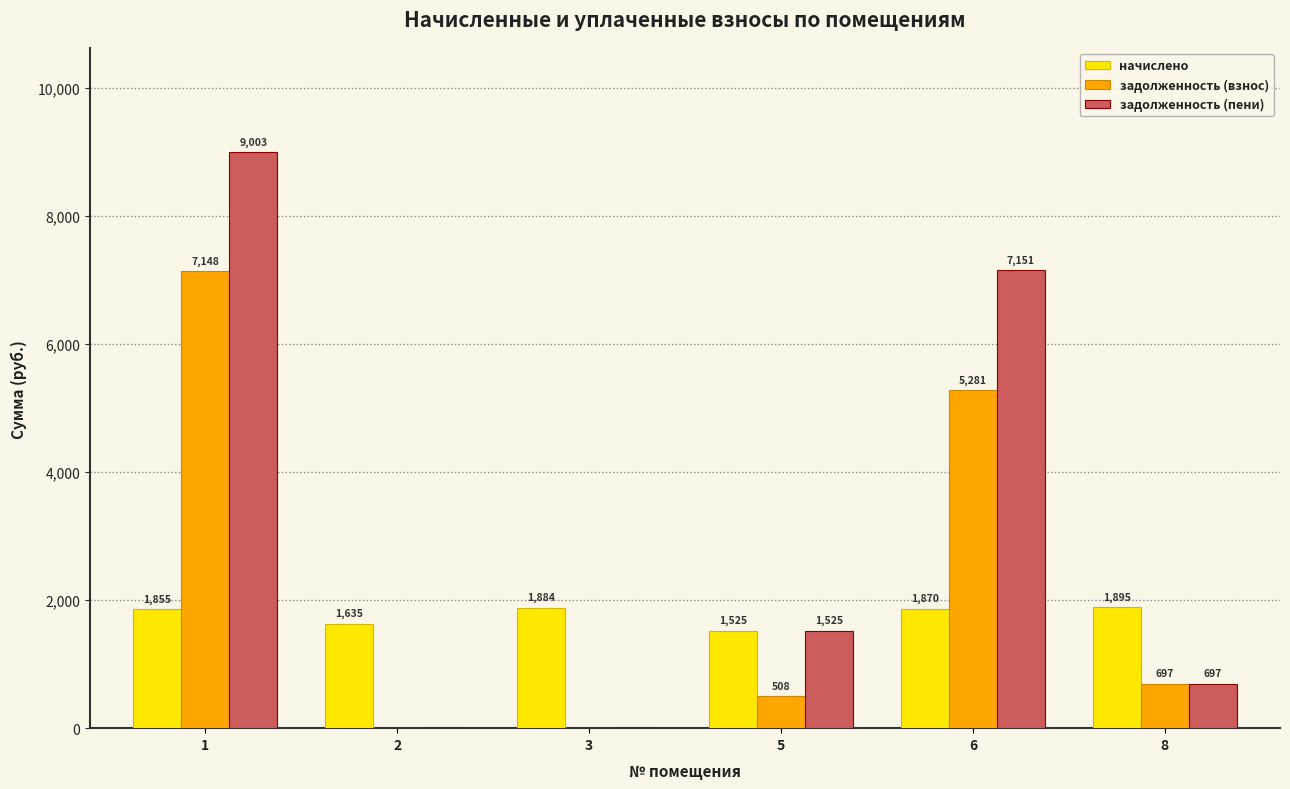

Which series has the largest range (max minus min)?

задолженность (пени)